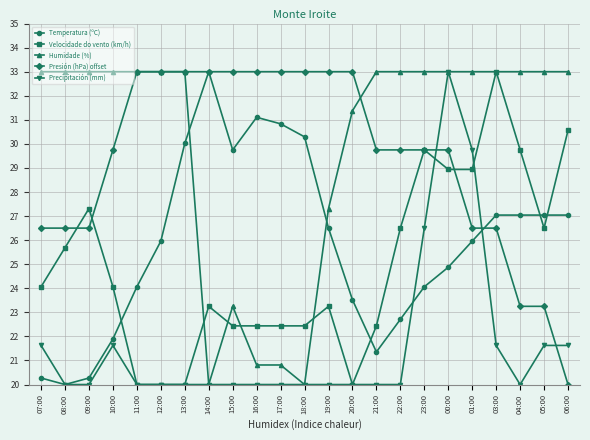

At 17:00, list the series in order from largest to smallest.

Presión (hPa) offset, Temperatura (ºC), Velocidade do vento (km/h), Humidade (%), Precipitación (mm)